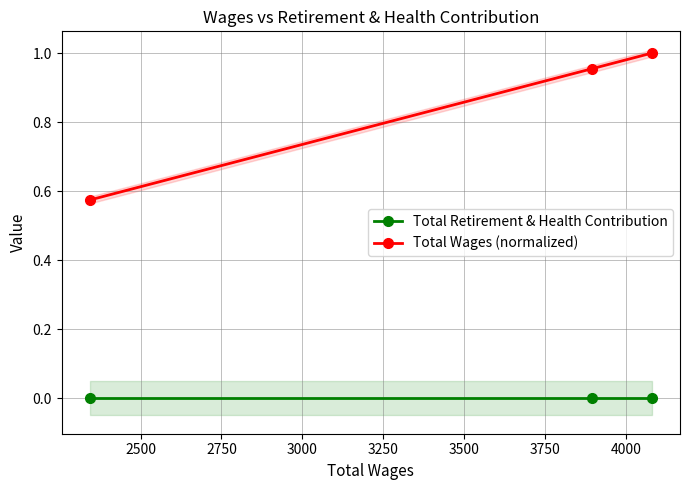

Reading left to right, extract all data points from this chart.

Total Retirement & Health Contribution: 0.0	0.0	0.0
Total Wages (normalized): 0.6	1.0	1.0